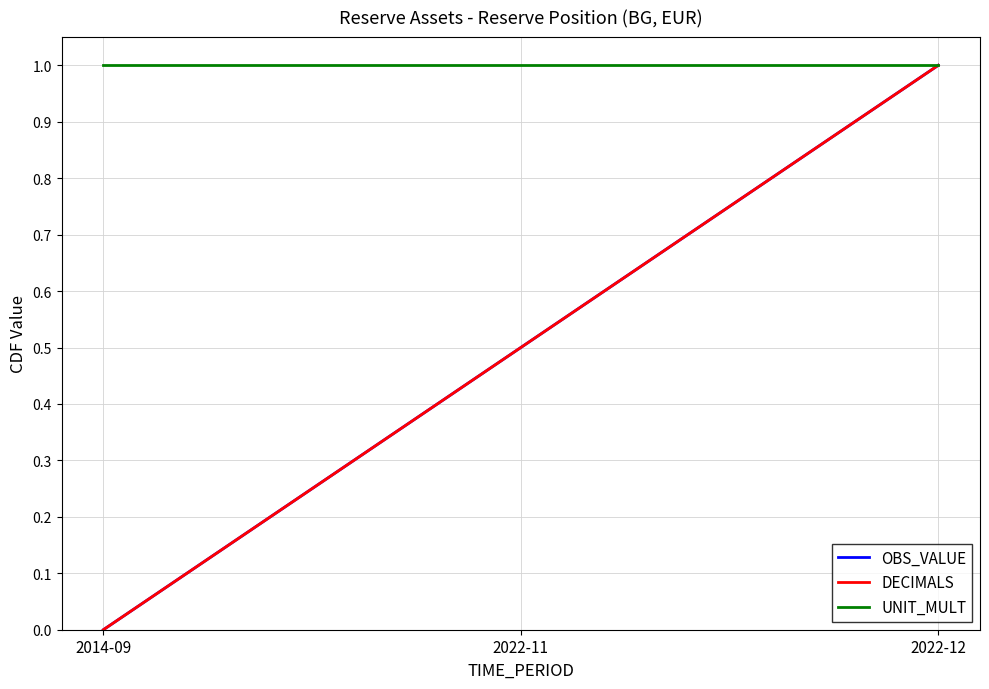

Which has a higher value, 2022-12 or 2014-09?

2022-12